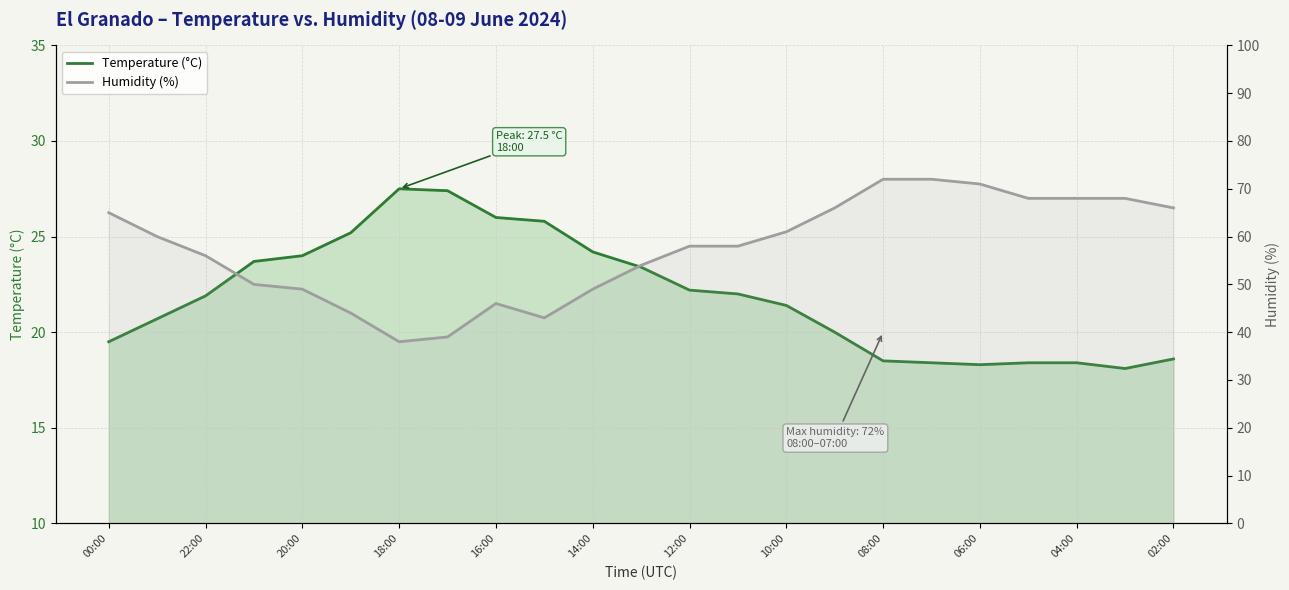

How many data points in Temperature (°C) are less than 21?

10